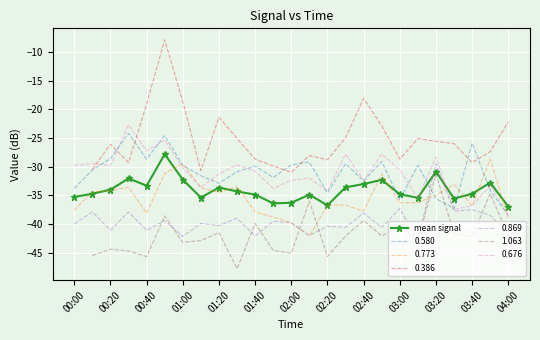

The value of mean signal at 00:20 is -34.0. True or false?

True